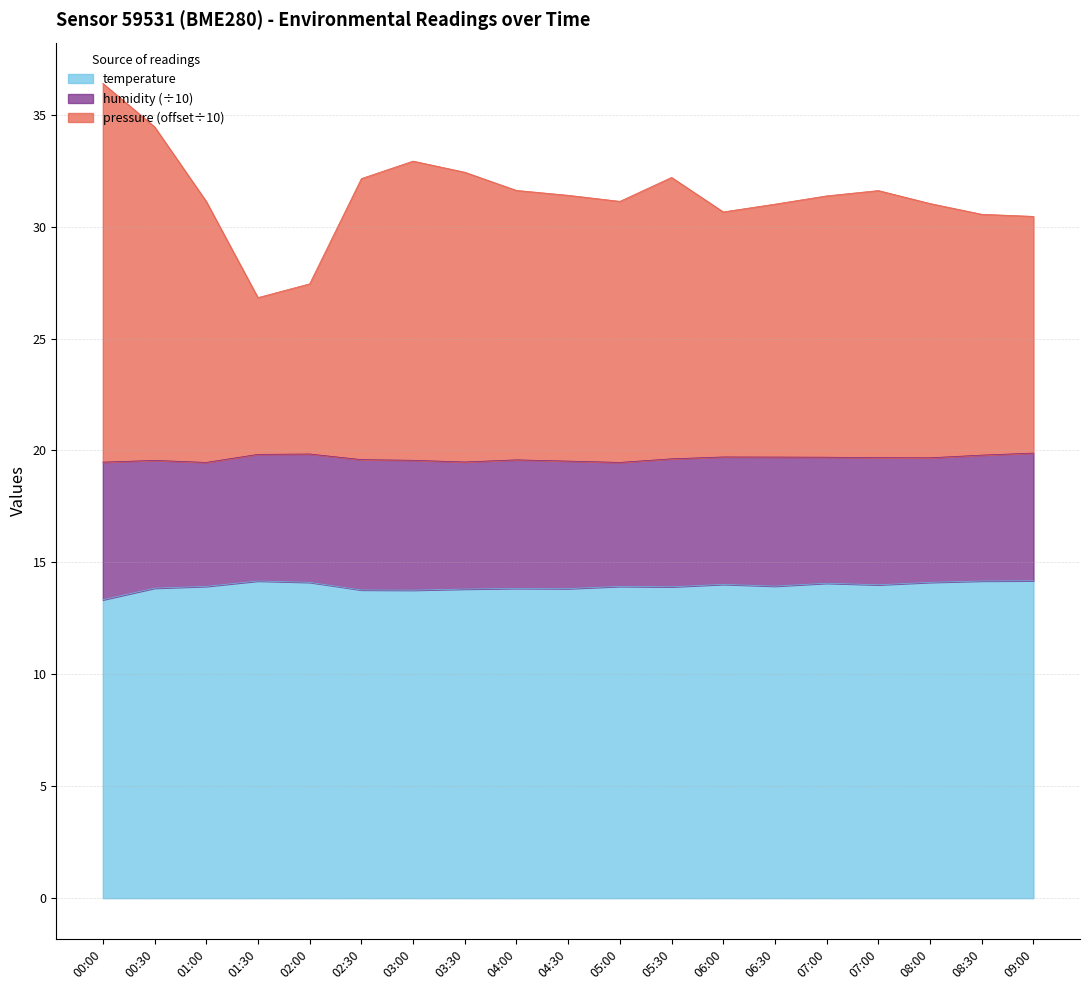

Which series changed the most between 01:30 and 09:00?

pressure